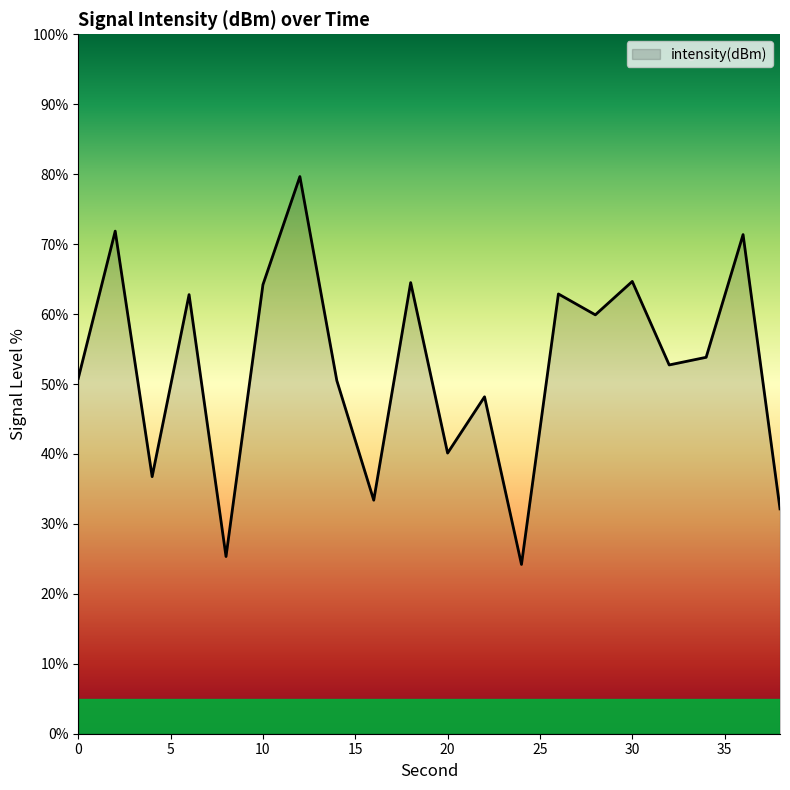

What is the smallest value displayed?

24.2